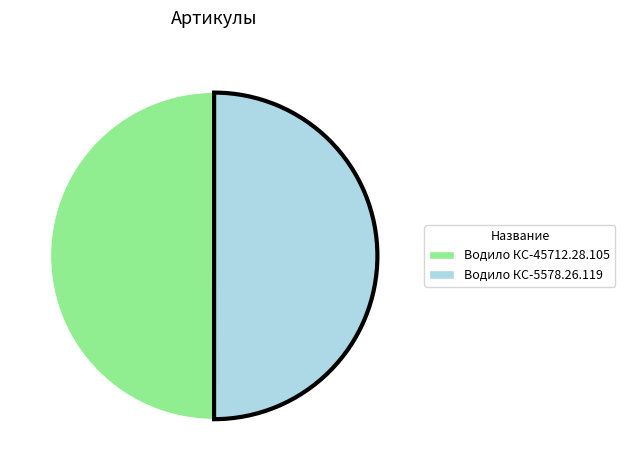

Is it true that Водило КС-5578.26.119 is 50% of the pie?

True